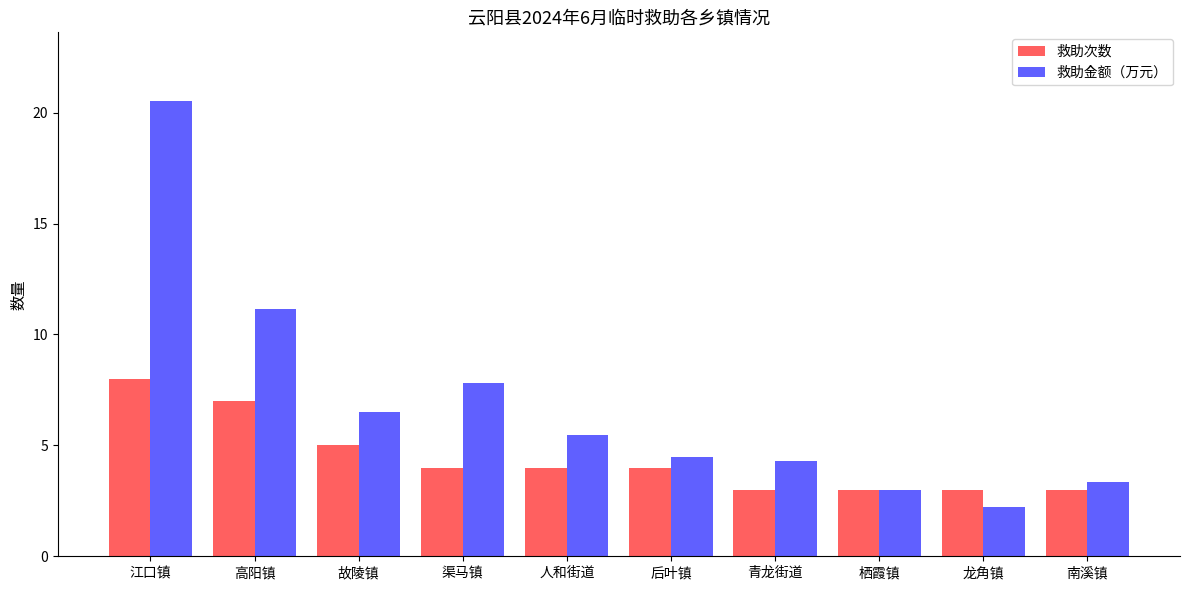

The value of 救助金额（万元） at 栖霞镇 is 3.0. True or false?

True